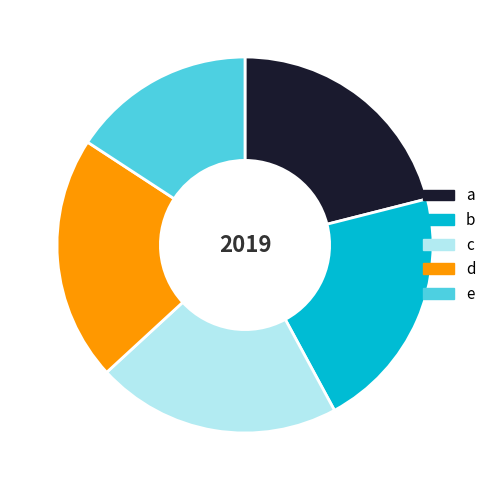

What is the ratio of the value at d to the value at a?

1.0